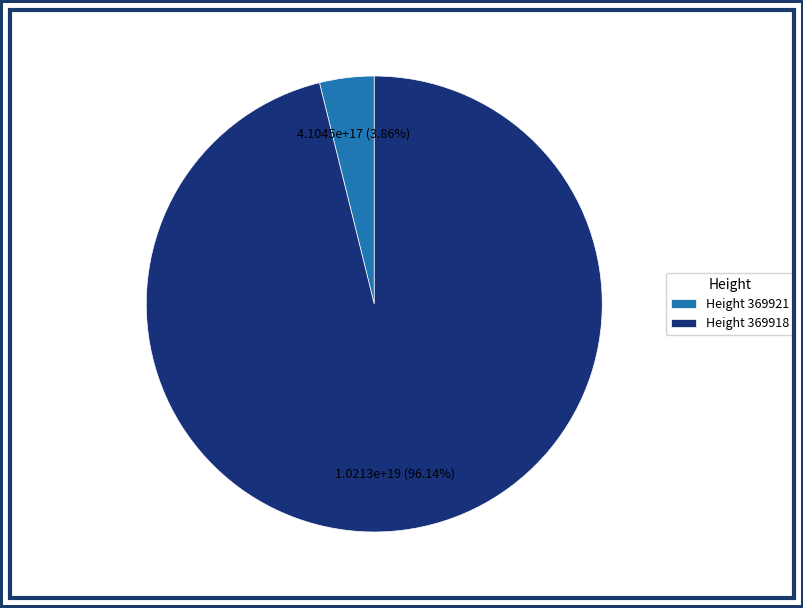

Between Height 369921 and Height 369918, which is larger?

Height 369918